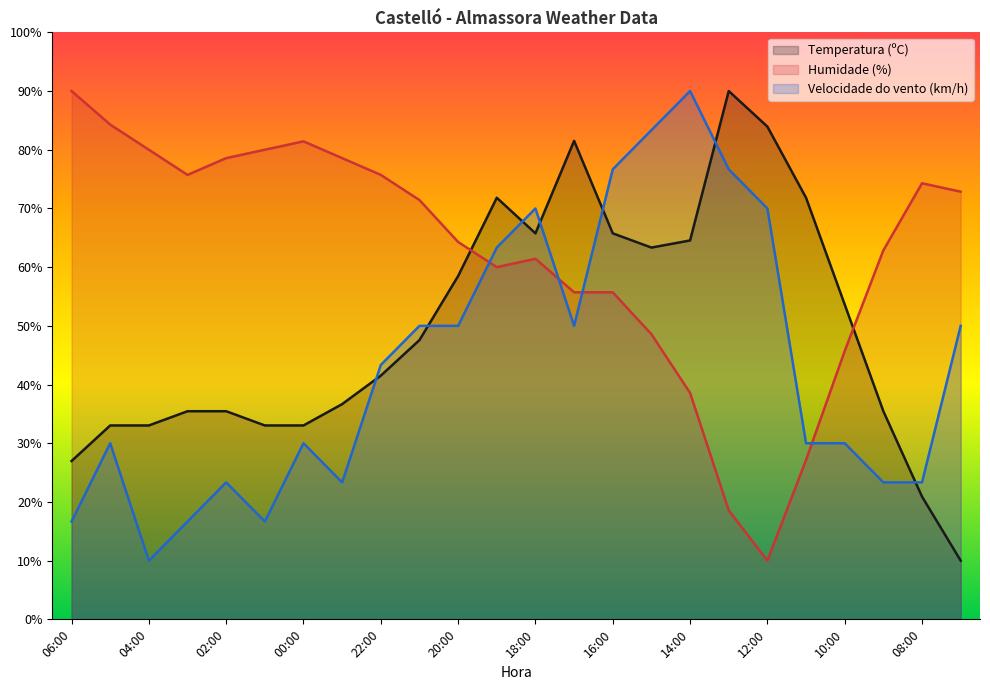

Which series has the largest range (max minus min)?

Temperatura (ºC)